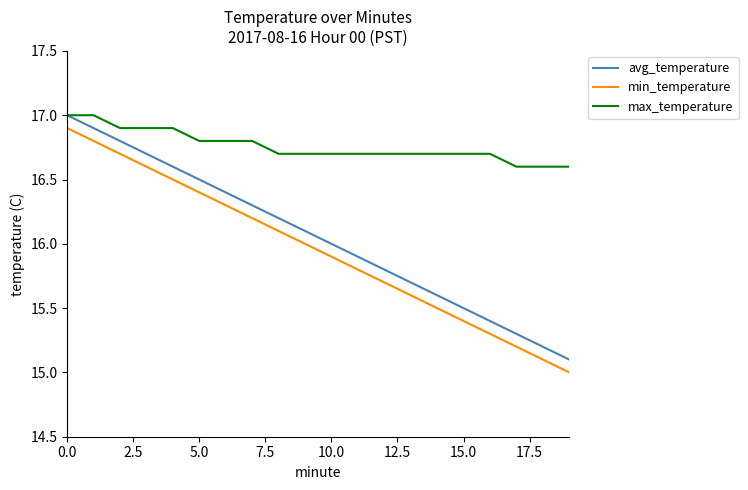

Which series has the largest total across all categories?

max_temperature